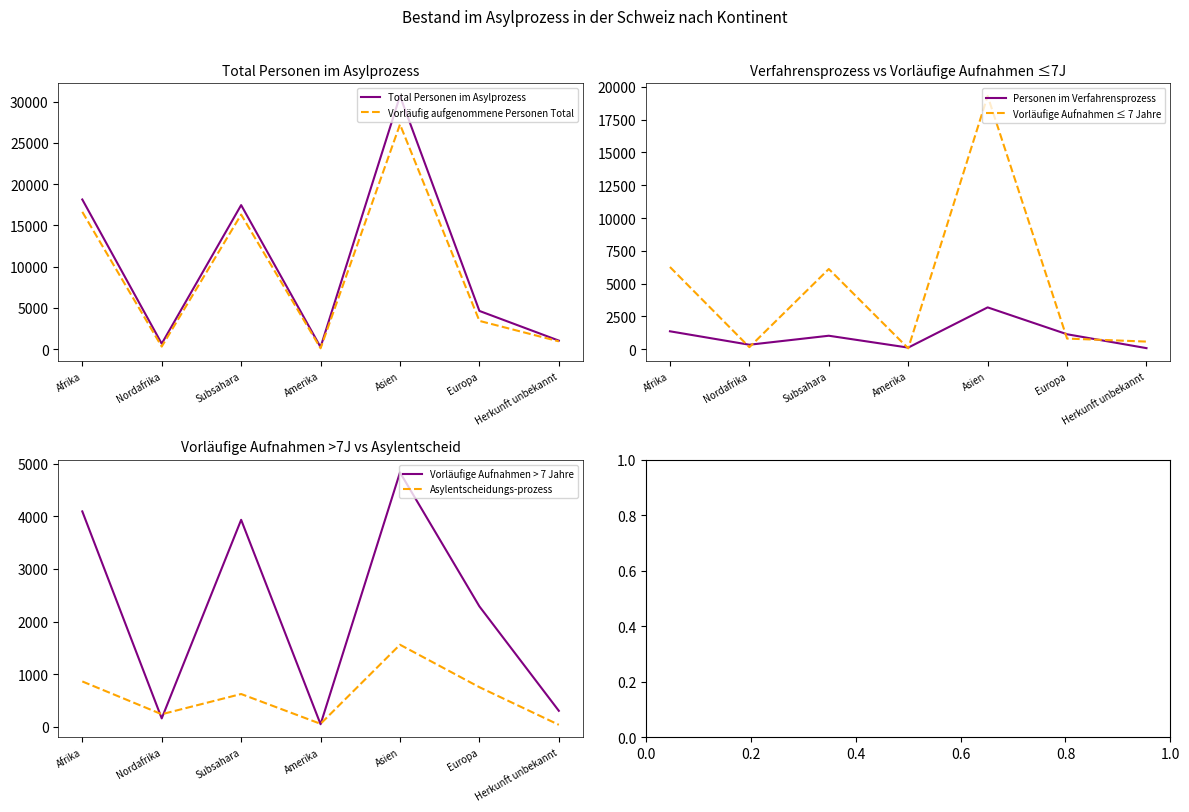

What is the label of the 4th point from the right?

Amerika